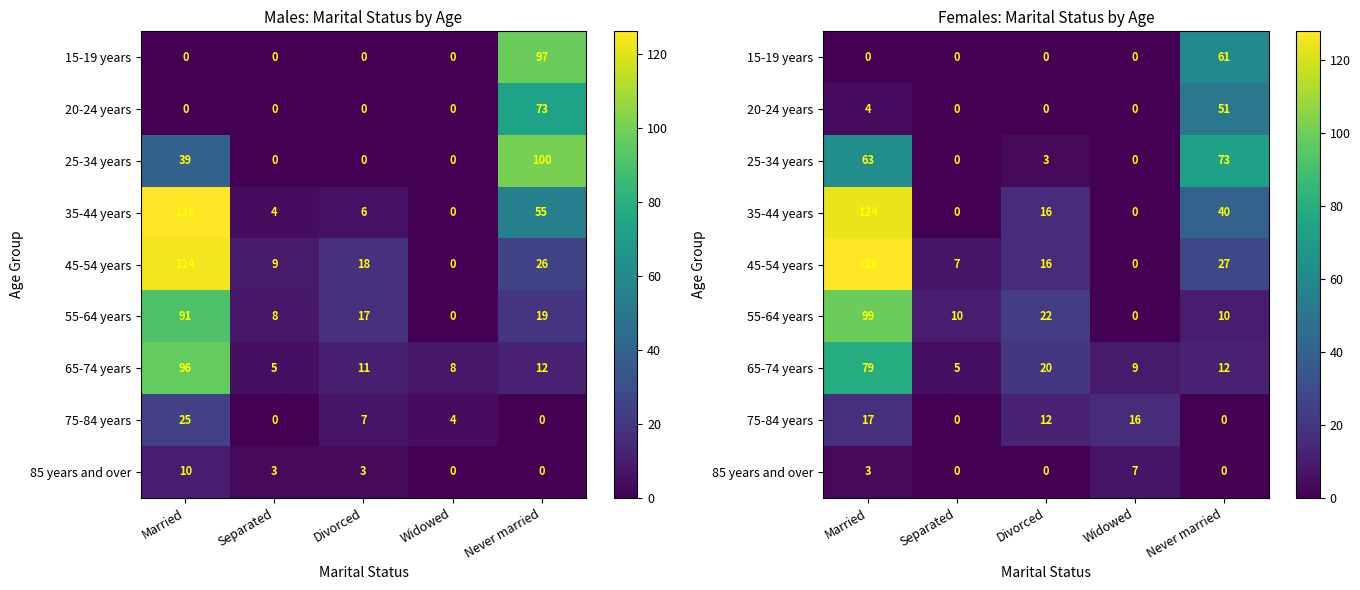

What is the difference between the maximum and second lowest values in the 25-34 years series?

73